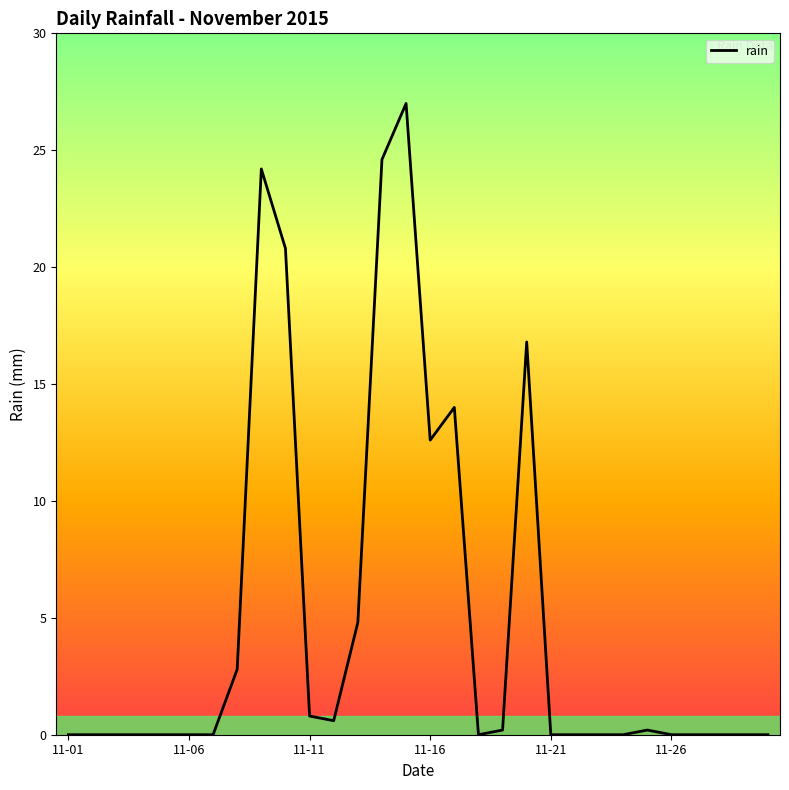

Is this an area chart (filled region under the line)?

No